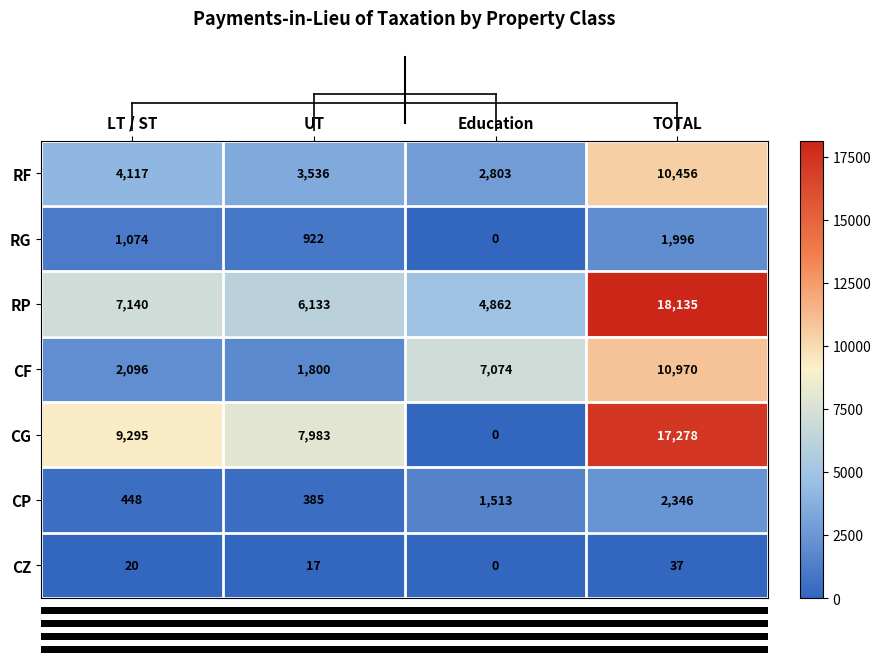

What is the sum of all CP values?

4692